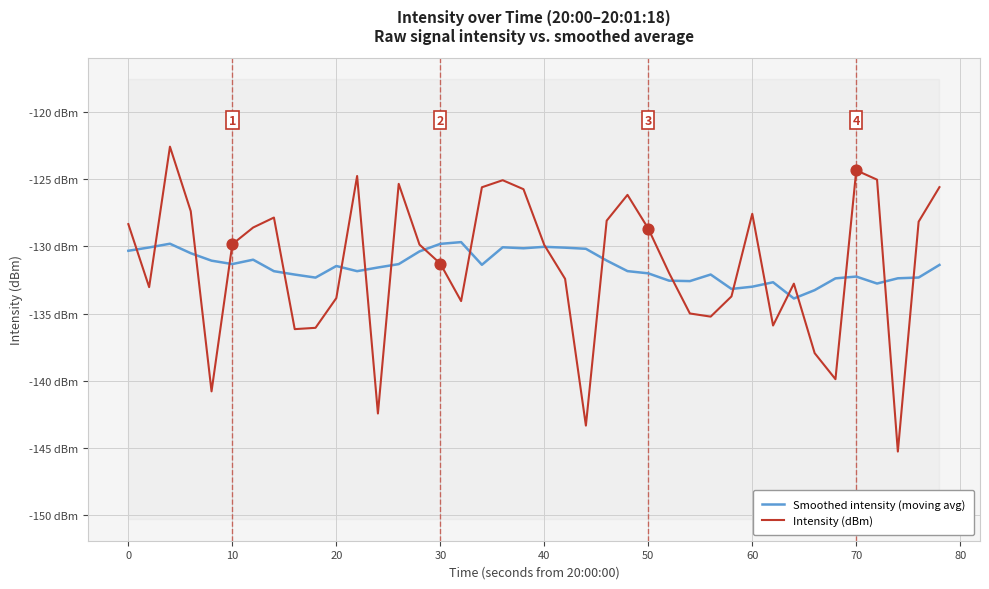

Is the value of Smoothed intensity (moving avg) at 20 greater than the value of Intensity (dBm) at 0?

No